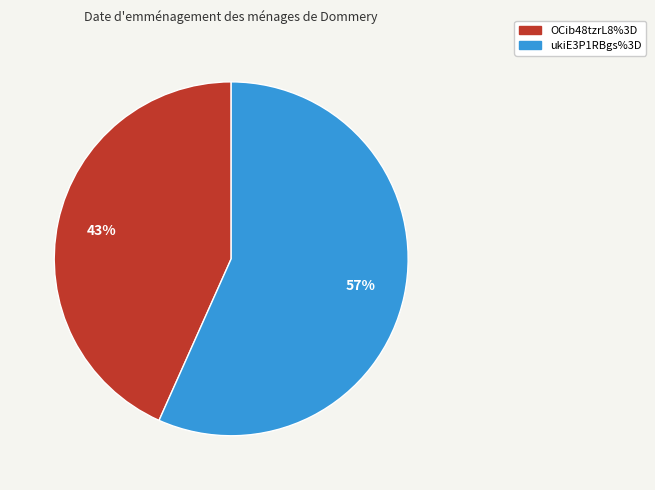

Which slice is the smallest?

OCib48tzrL8%3D